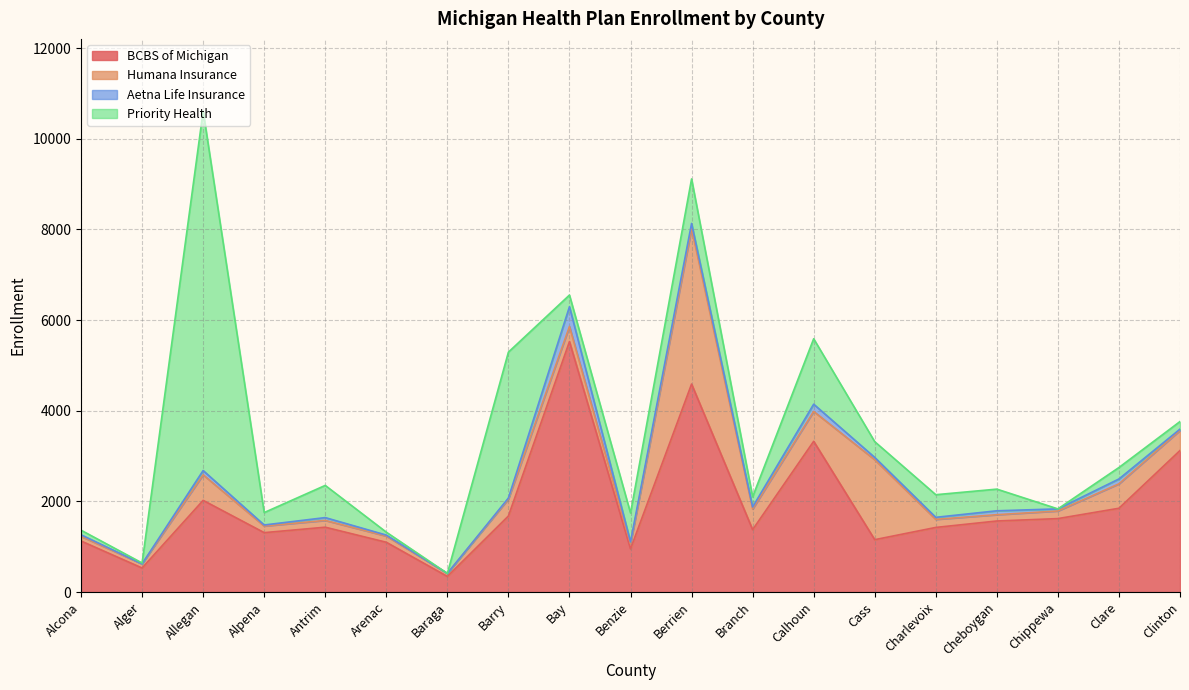

Which category has the lowest value in the Humana Insurance series?

Baraga